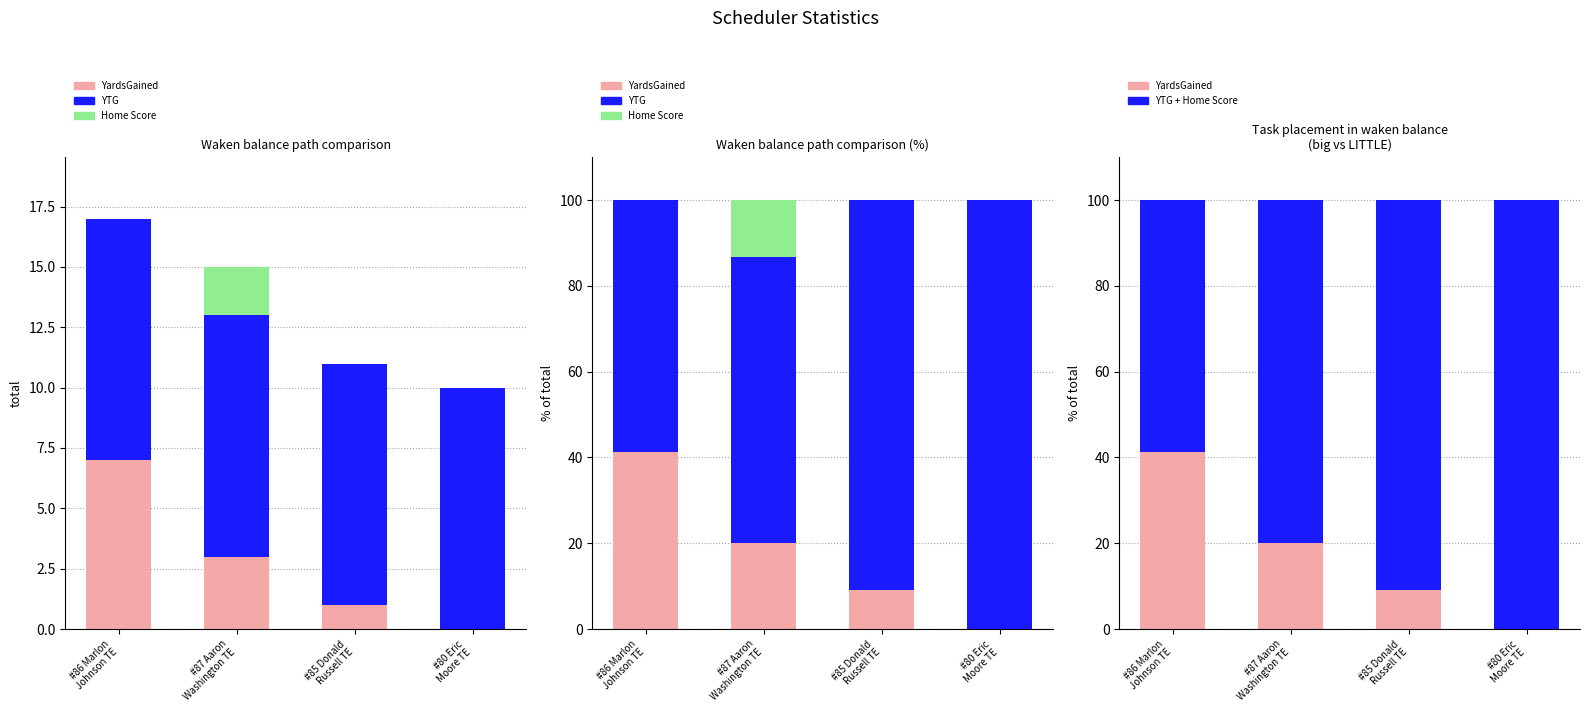

Which has a higher value, #80 Eric
Moore TE or #87 Aaron
Washington TE?

#87 Aaron
Washington TE